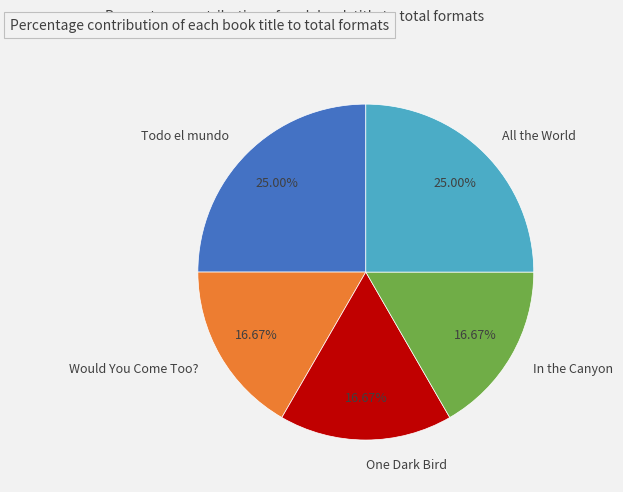

Does Would You Come Too? represent more than half of the total?

No